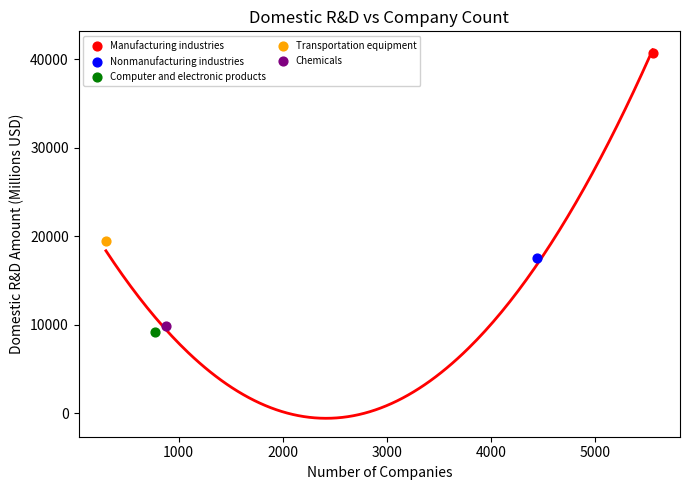

Which series reaches the maximum Y coordinate?

Manufacturing industries